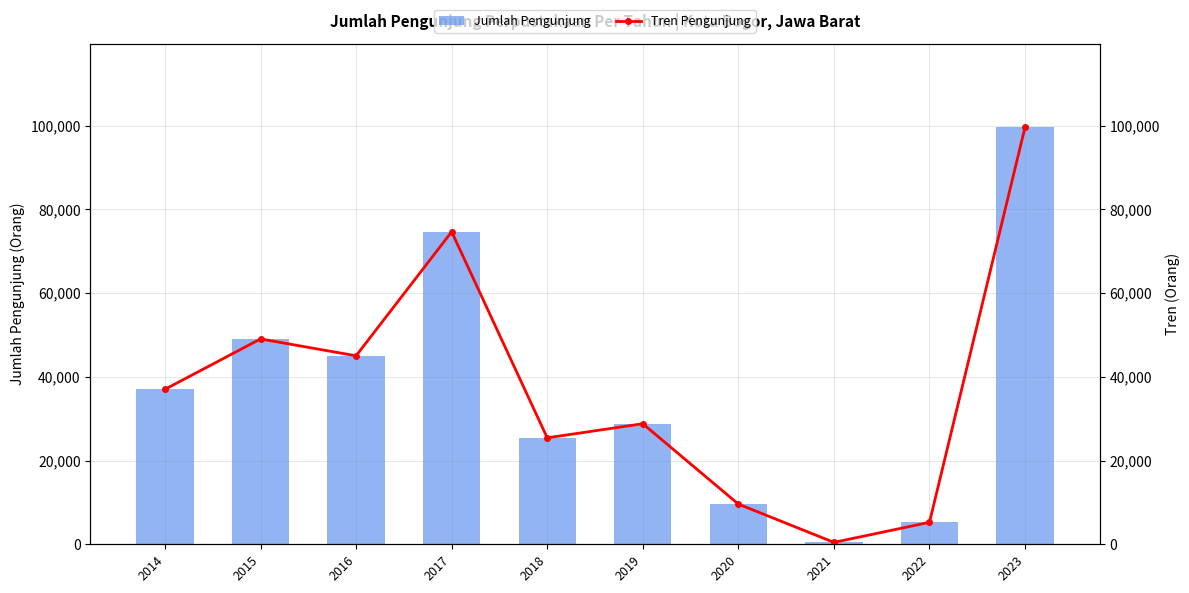

Rank the series at 2021 from highest to lowest value.

Jumlah Pengunjung, Tren Pengunjung